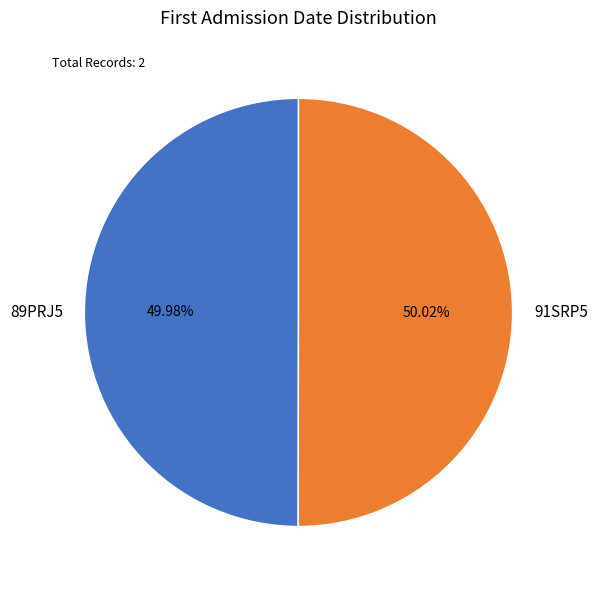

How many slices are in this pie chart?

2